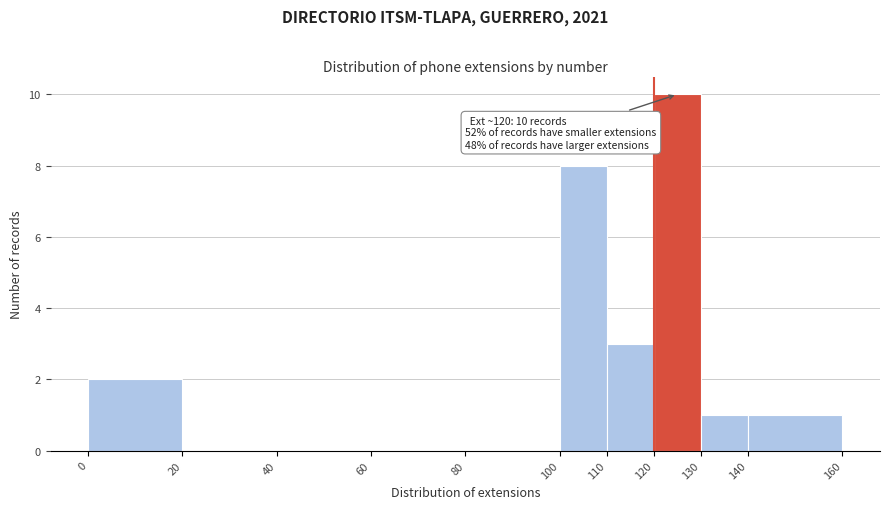

Which range on the x-axis has the tallest bar?

120 to 130